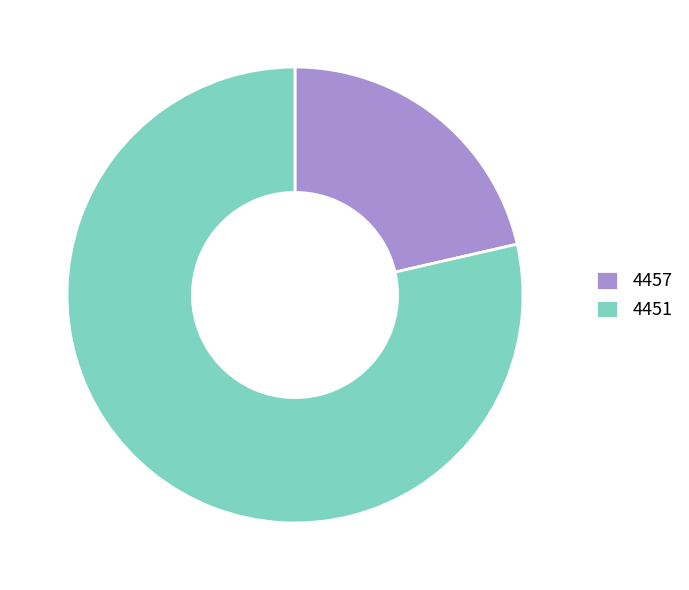

Is the sum of 4457 and 4451 greater than half?

Yes